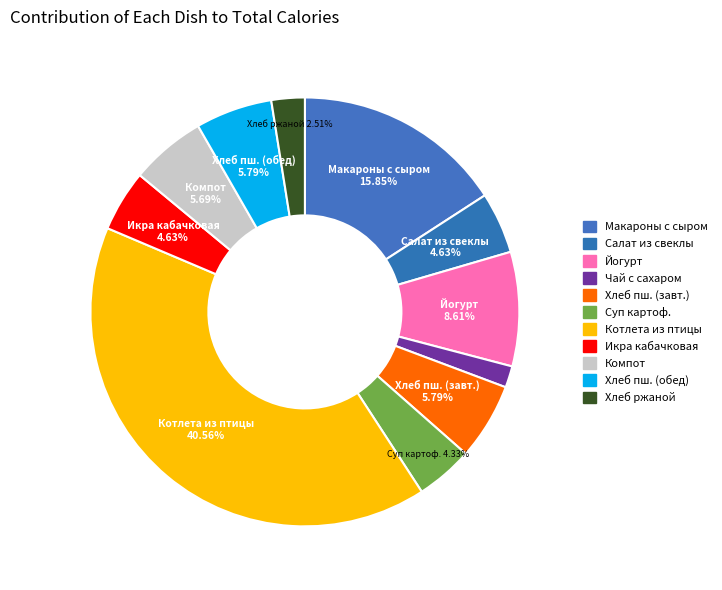

True or false: Хлеб ржаной accounts for 10% of the total.

False